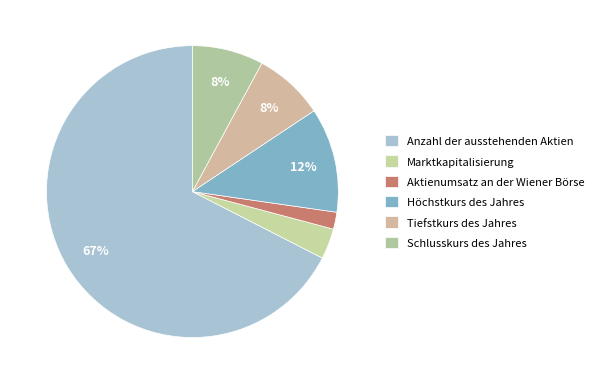

Rank the categories by value from highest to lowest.

Anzahl der ausstehenden Aktien, Höchstkurs des Jahres, Schlusskurs des Jahres, Tiefstkurs des Jahres, Marktkapitalisierung, Aktienumsatz an der Wiener Börse